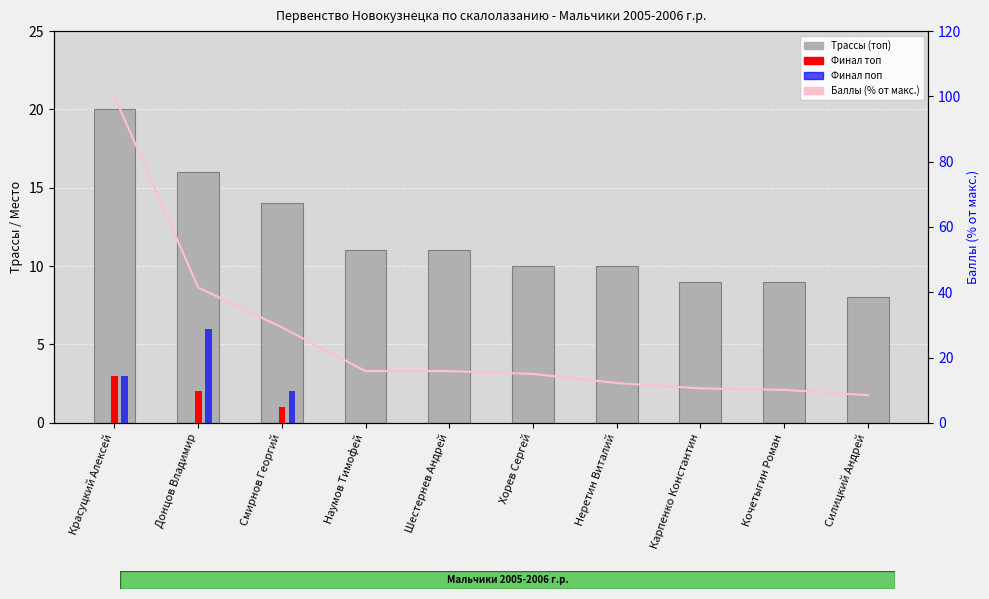

What is the difference between the maximum and minimum values in the Финал топ series?

3.0